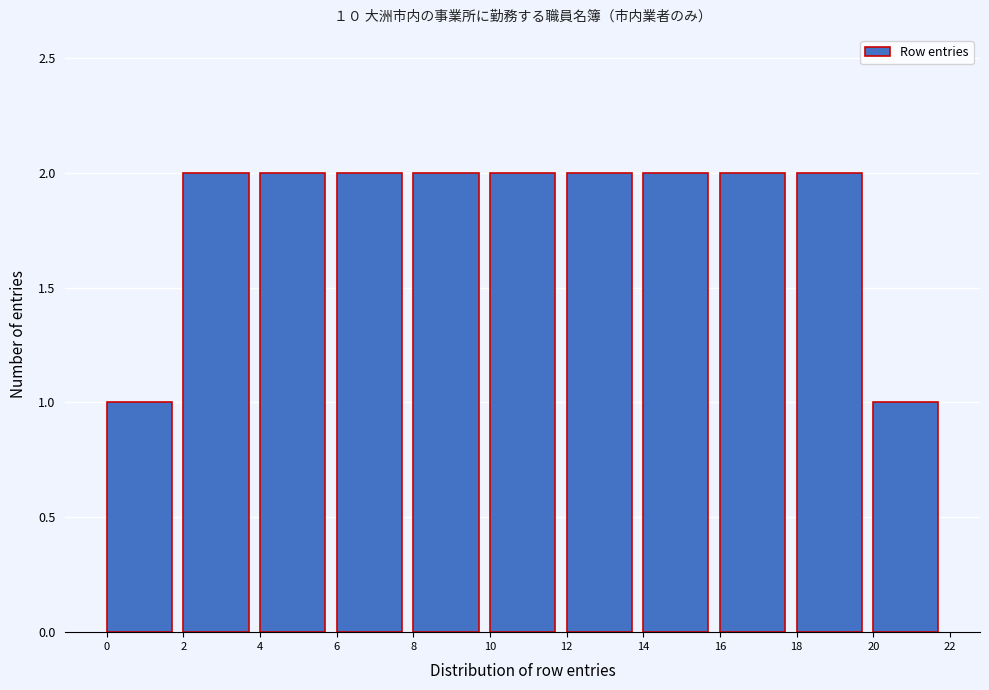

How tall is the bar that spans 16 to 18 on the x-axis? The values are not printed on the chart, so give them approximately, as read against the axis.

2